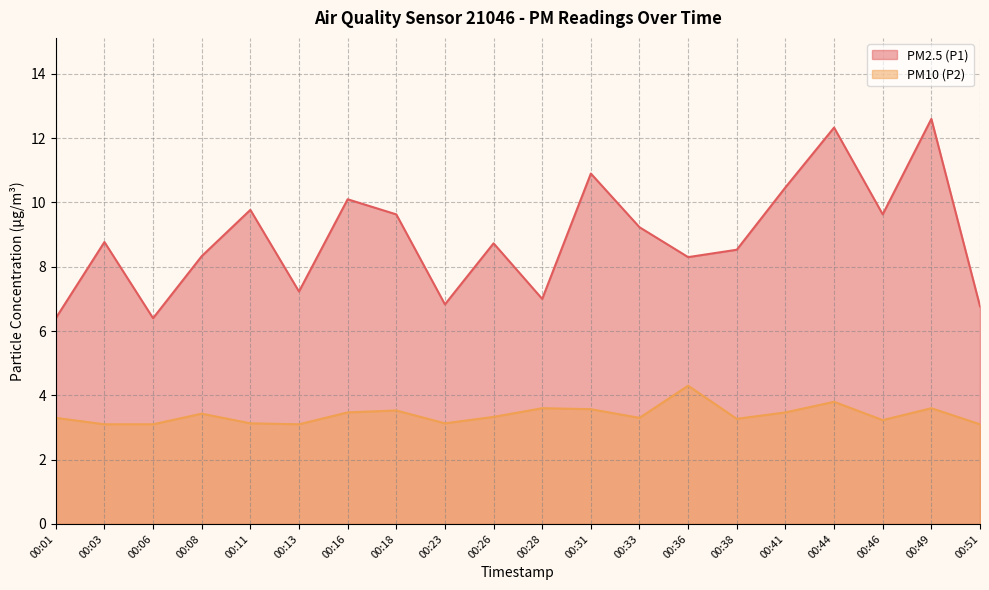

What value does the PM10 (P2) series have at 00:13?

3.1